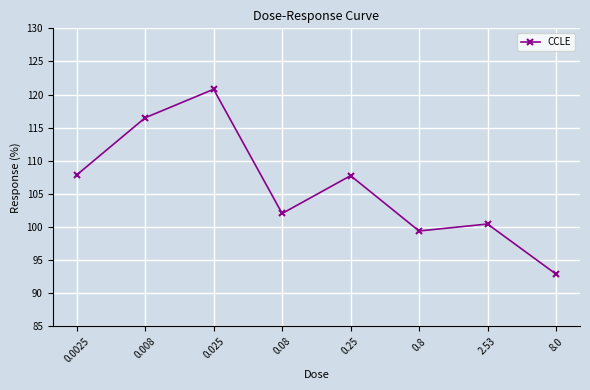

What is the minimum value shown in the chart?

92.9